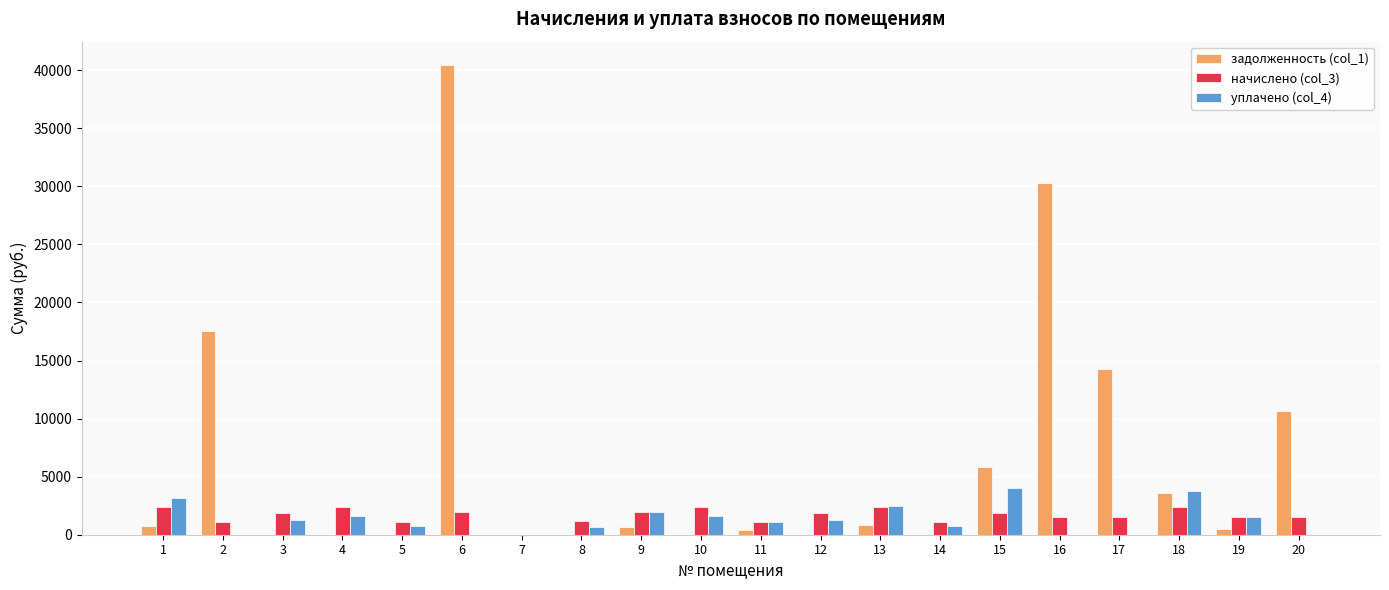

At which category is the sum across all series the highest?

6